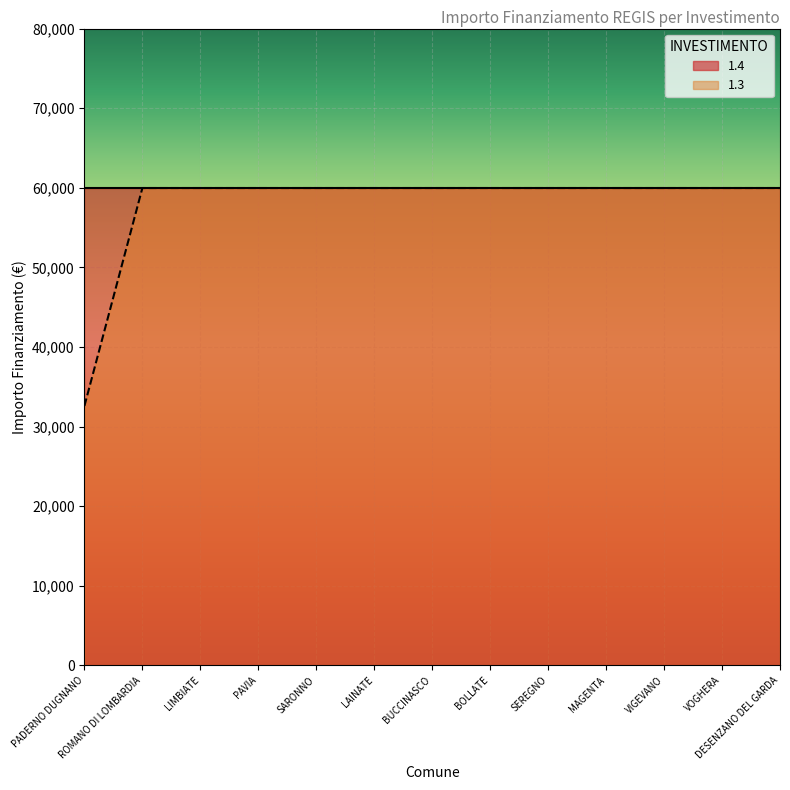

The chart shows a value of 93217 at DESENZANO DEL GARDA. True or false?

False